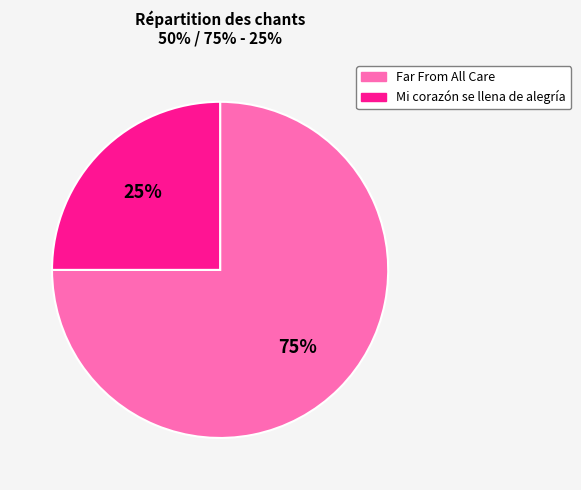

Count the number of slices in the pie.

2